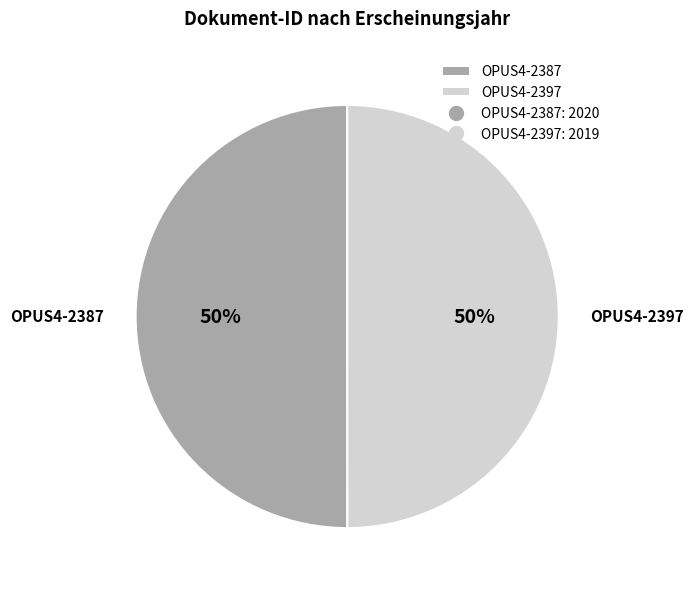

True or false: OPUS4-2387 accounts for 44% of the total.

False